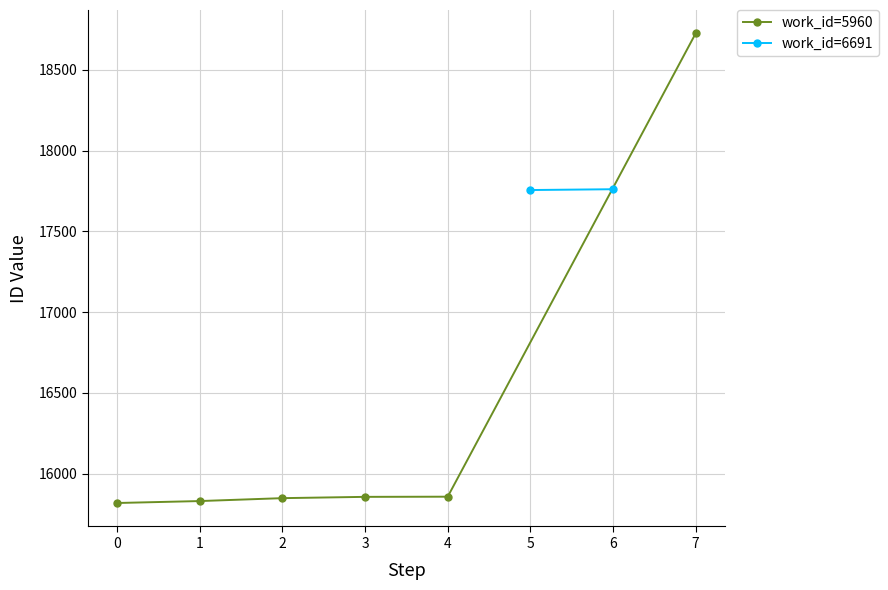

How many data points does each series have?

6